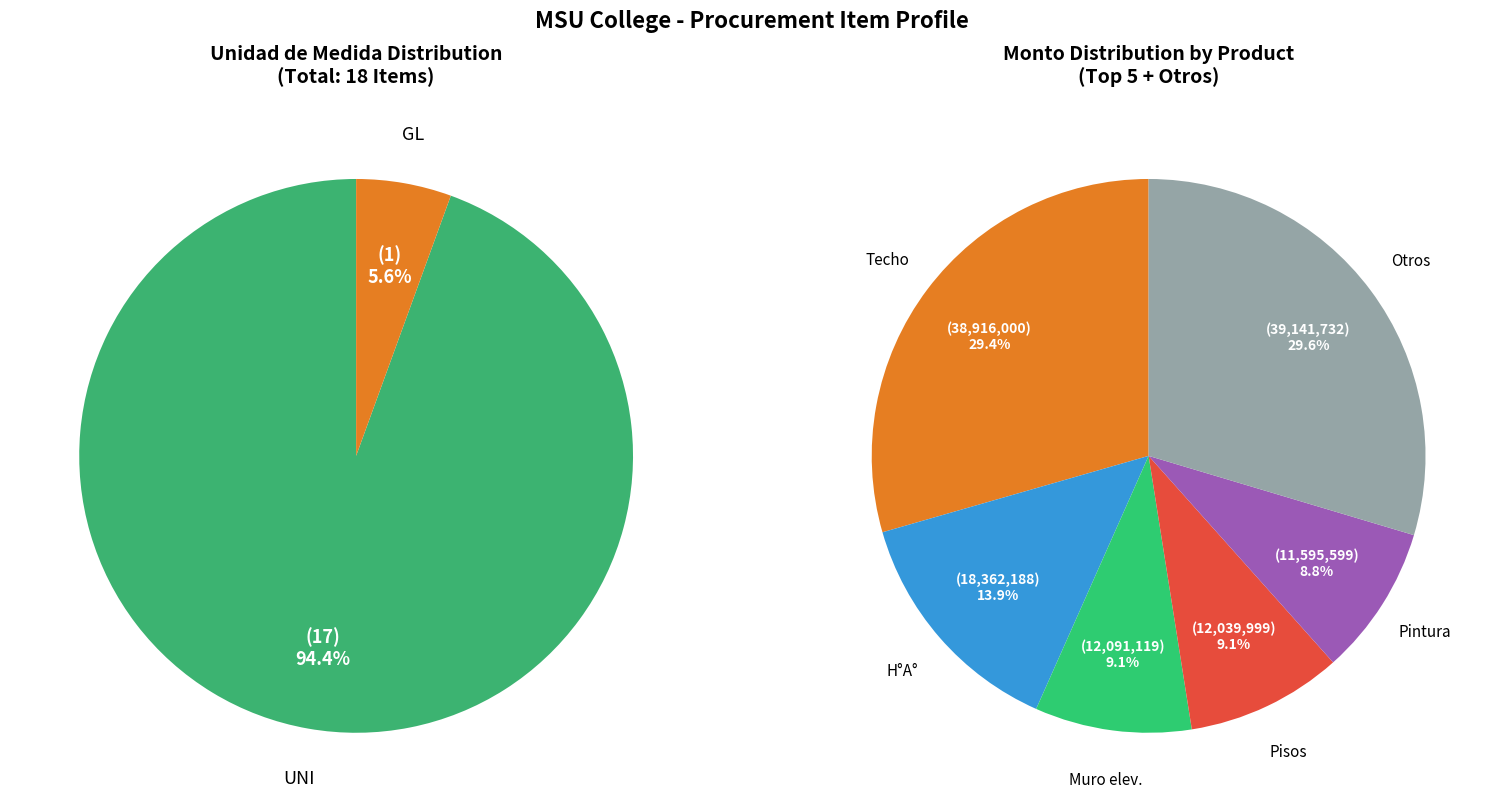

Is there any slice that represents more than half of the pie?

Yes